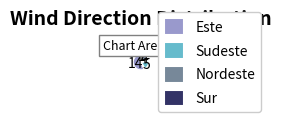

Does any single category account for the majority?

Yes